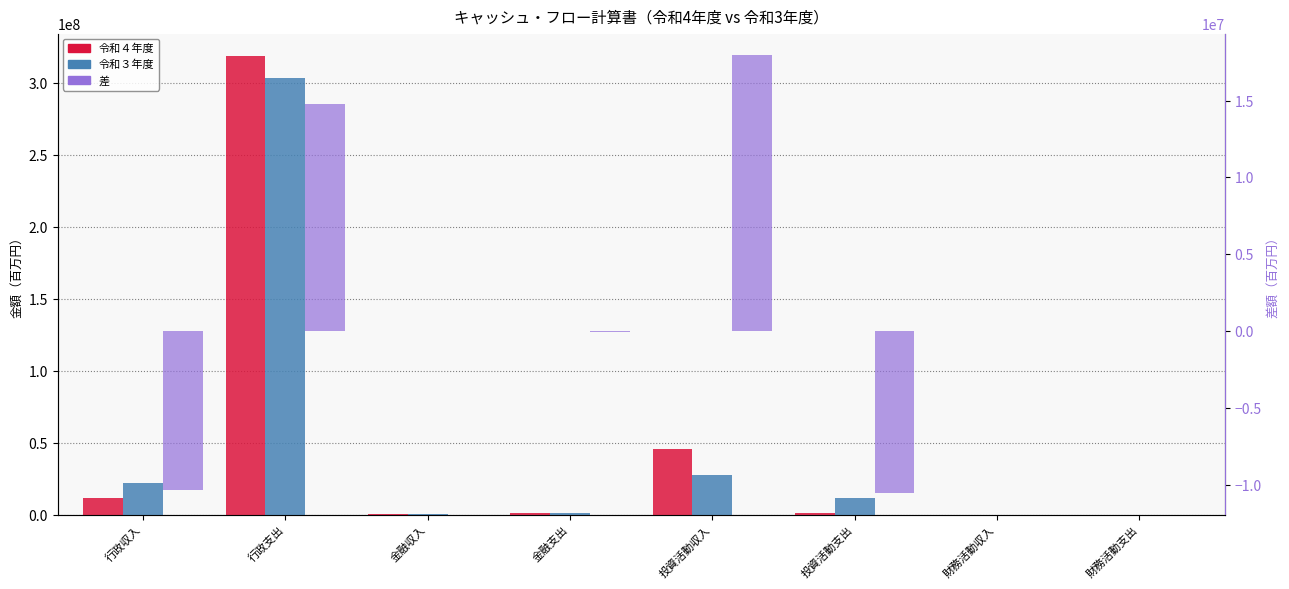

Which series has the widest spread of values?

令和４年度